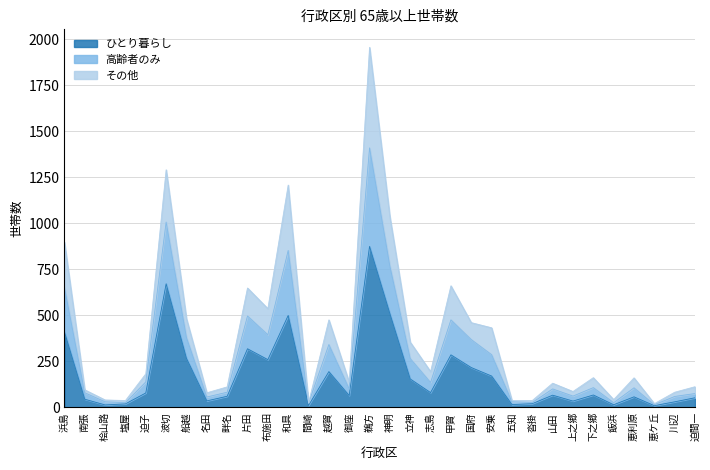

Where is the first local maximum for 高齢者のみ?

波切